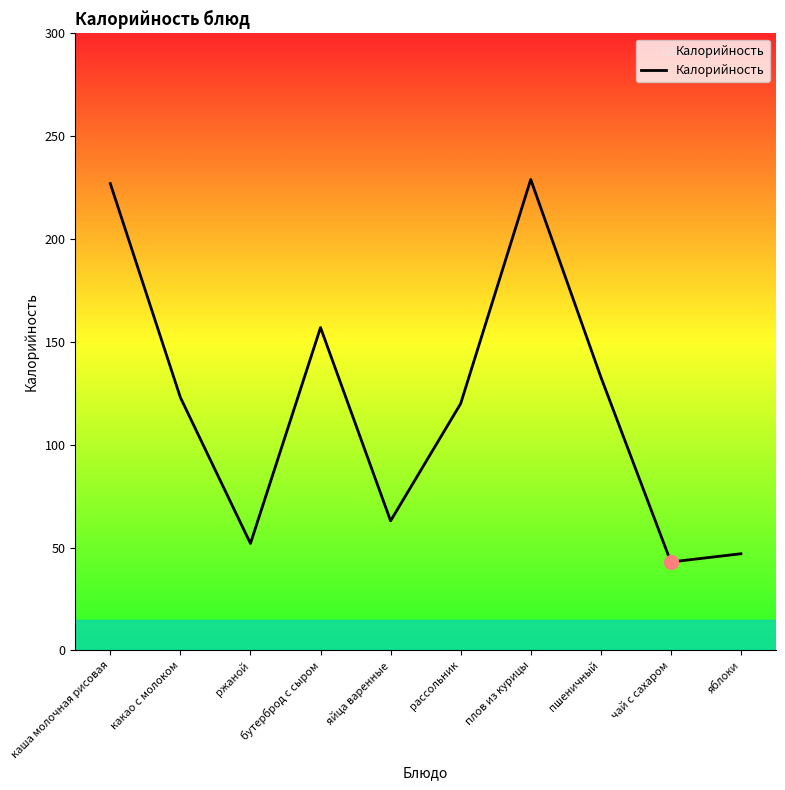

Which has a higher value, плов из курицы or яблоки?

плов из курицы